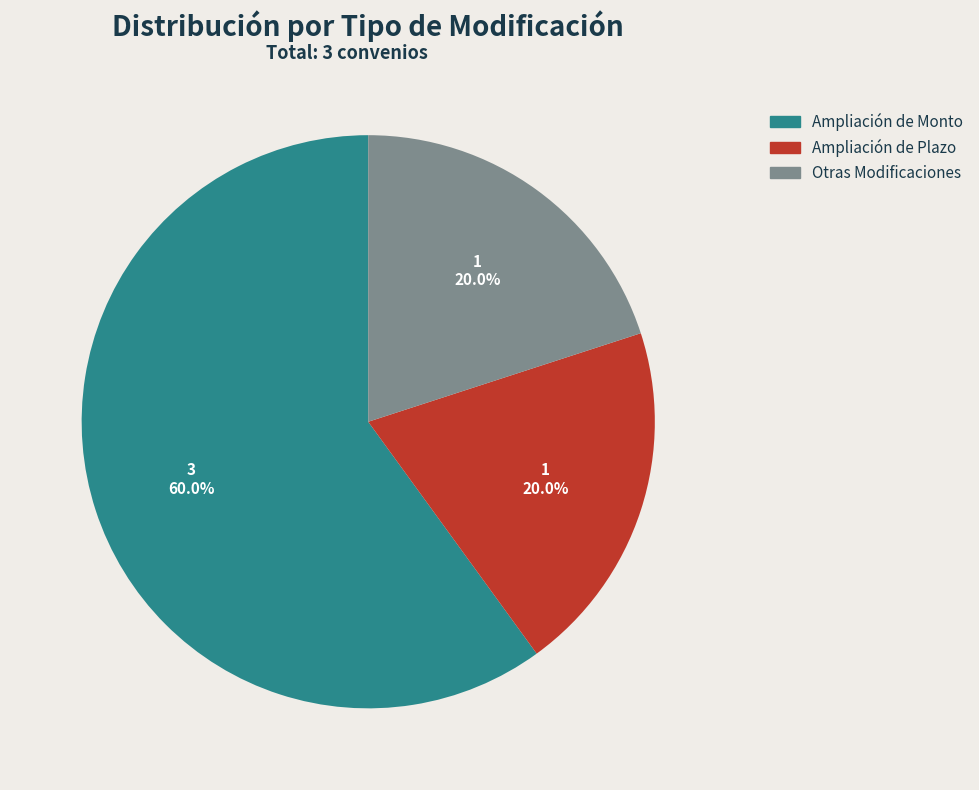

True or false: Ampliación de Monto accounts for 54% of the total.

False